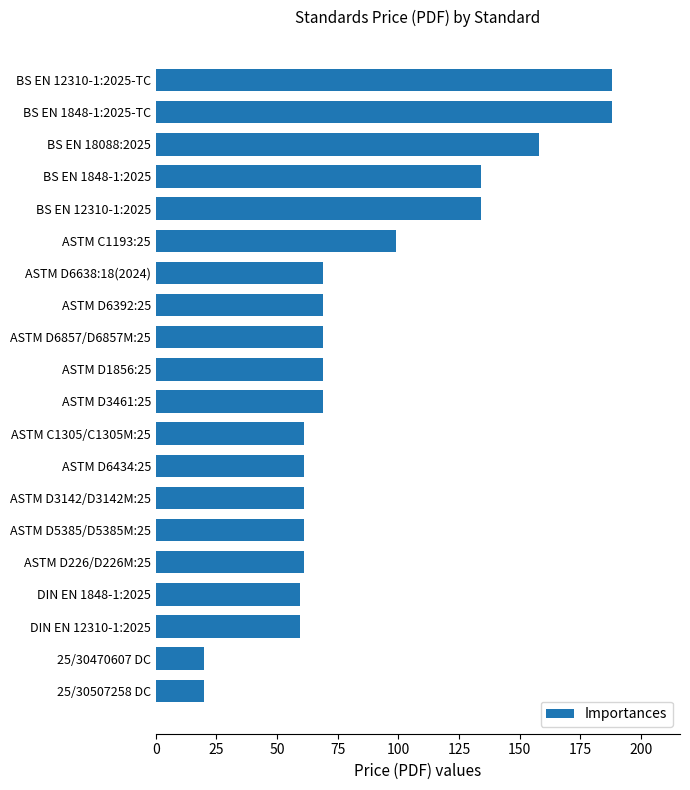

The value at 25/30507258 DC is 20.0. True or false?

True